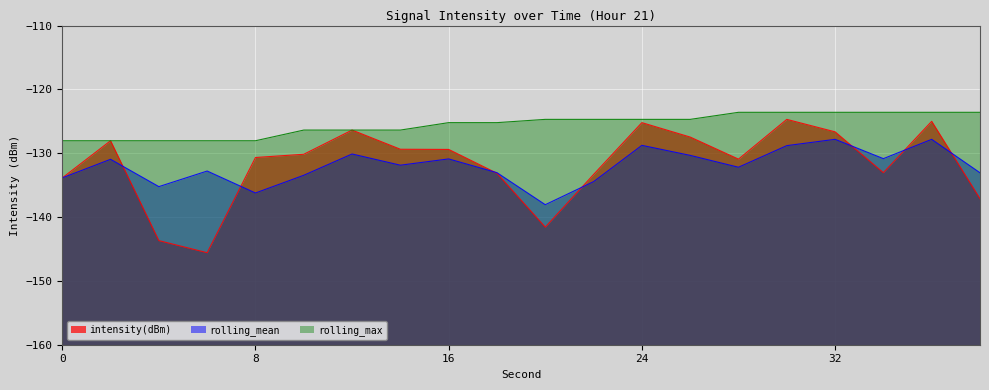

What is the sum of all rolling_max values?

-2510.1